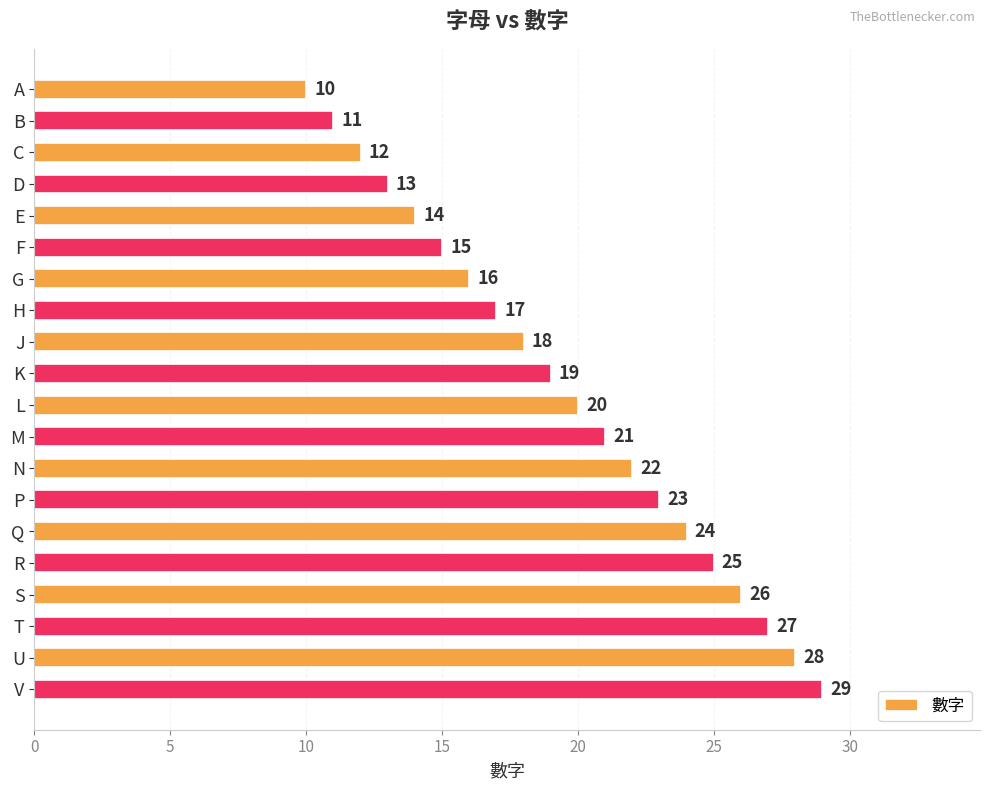

True or false: the data shows 9 at F.

False